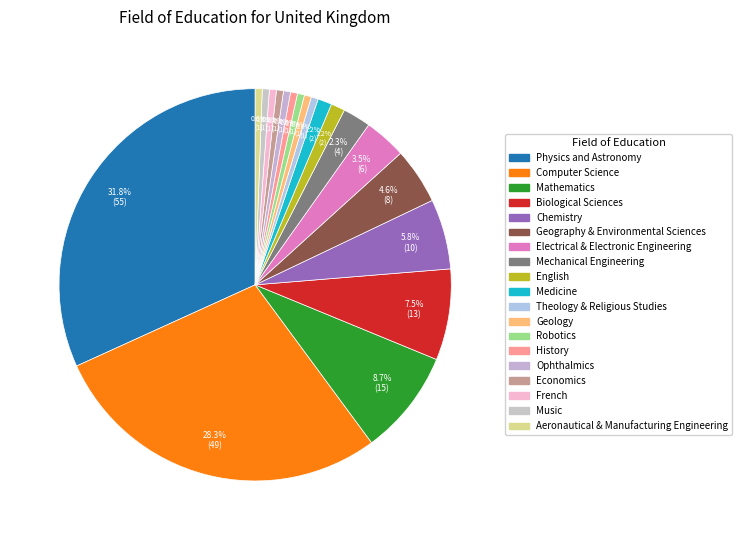

True or false: Robotics accounts for 1% of the total.

True